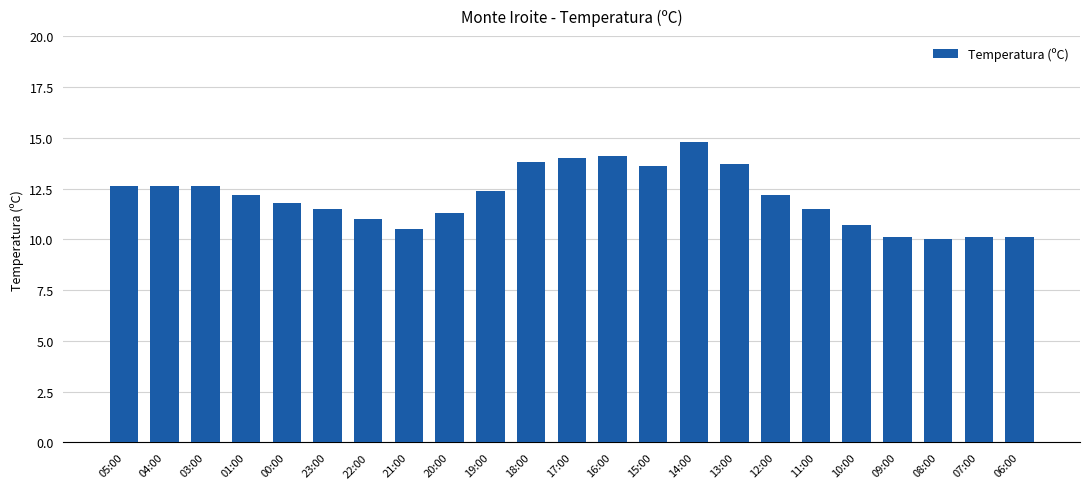

What is the label of the 21st bar from the left?

08:00